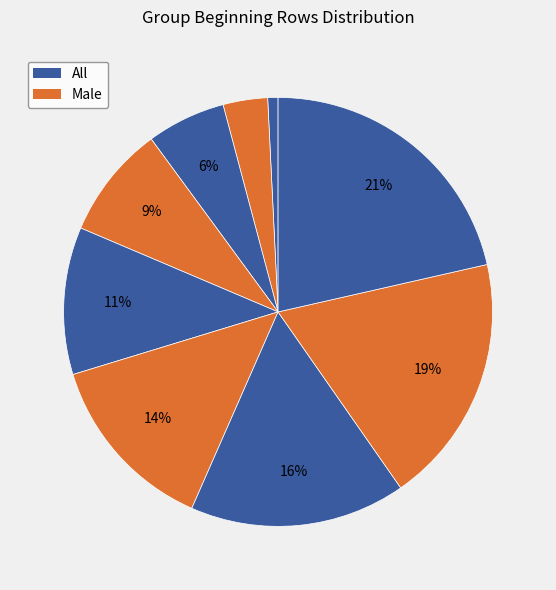

To the nearest percent, what is the average slice percentage?

11%